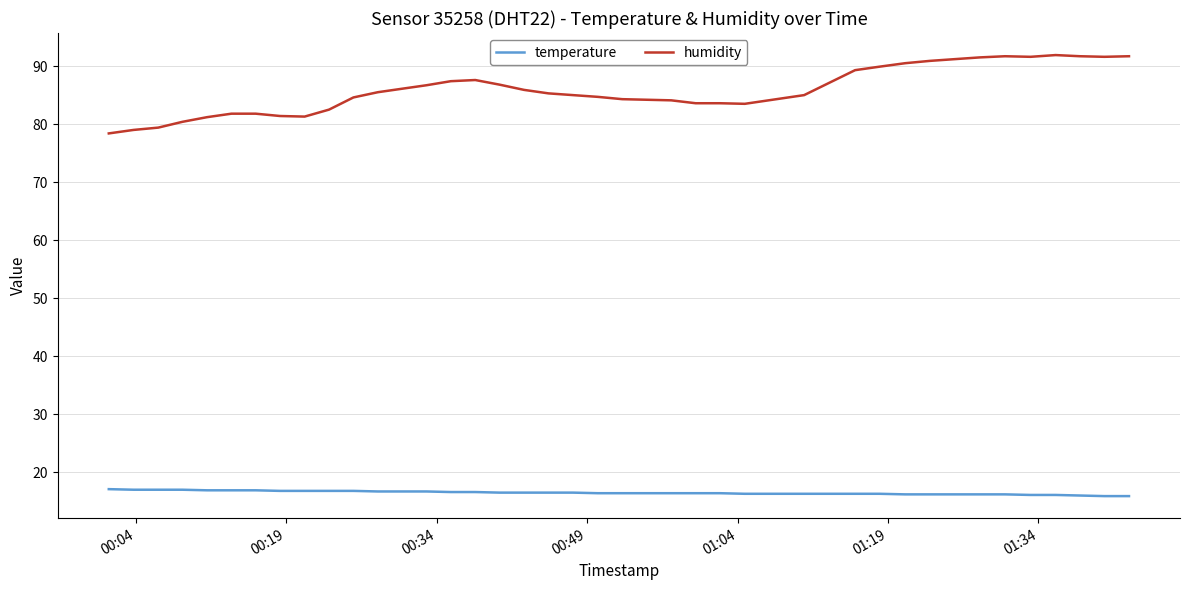

Which series has the largest total across all categories?

humidity